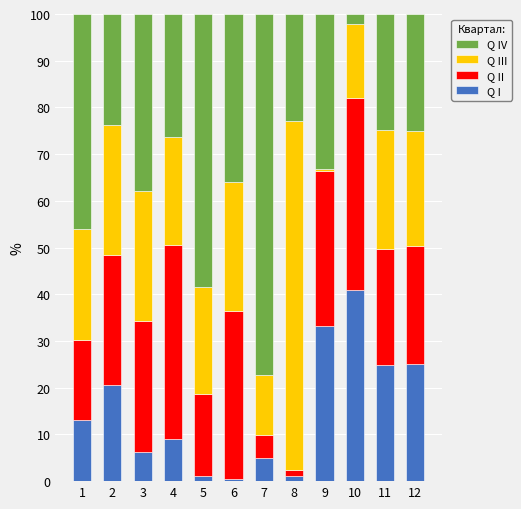

True or false: Q I has a value of 9.1 at 4.

True